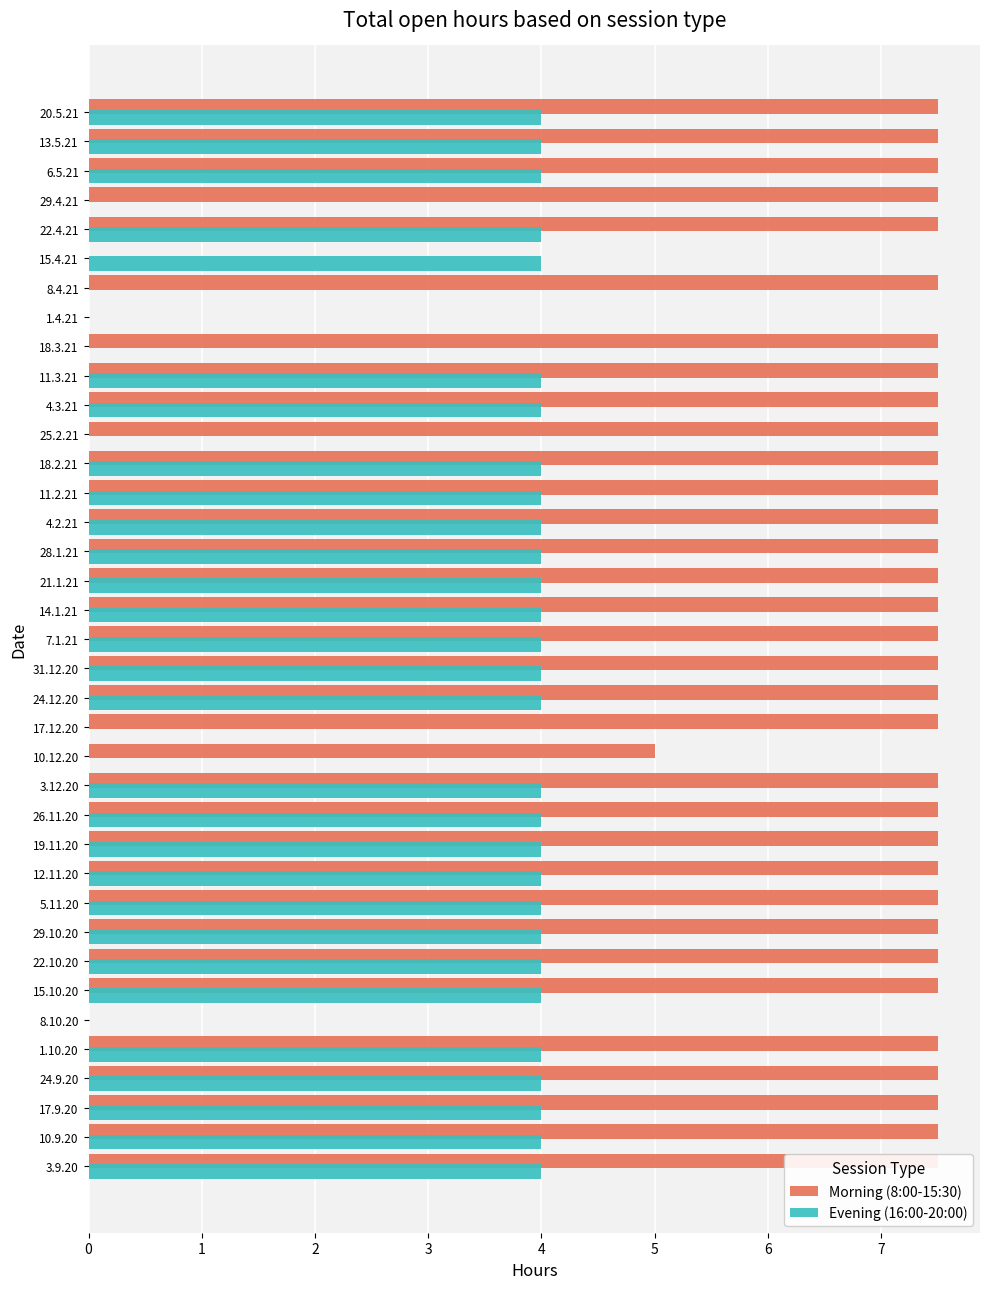

What is the difference between the highest and lowest values at 12.11.20?

3.5